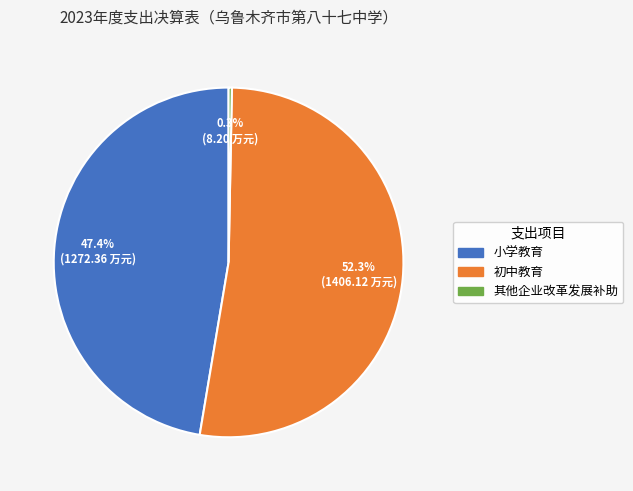

Is it true that 其他企业改革发展补助 is 0% of the pie?

True